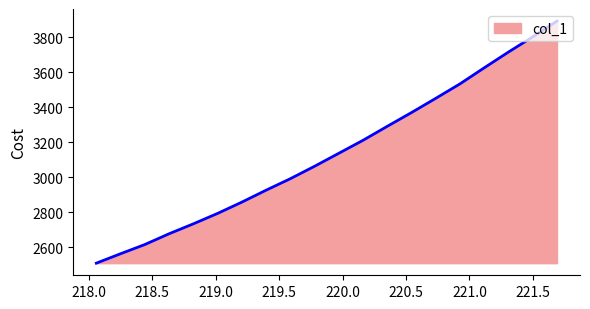

What is the difference between the maximum and minimum values?

1383.4